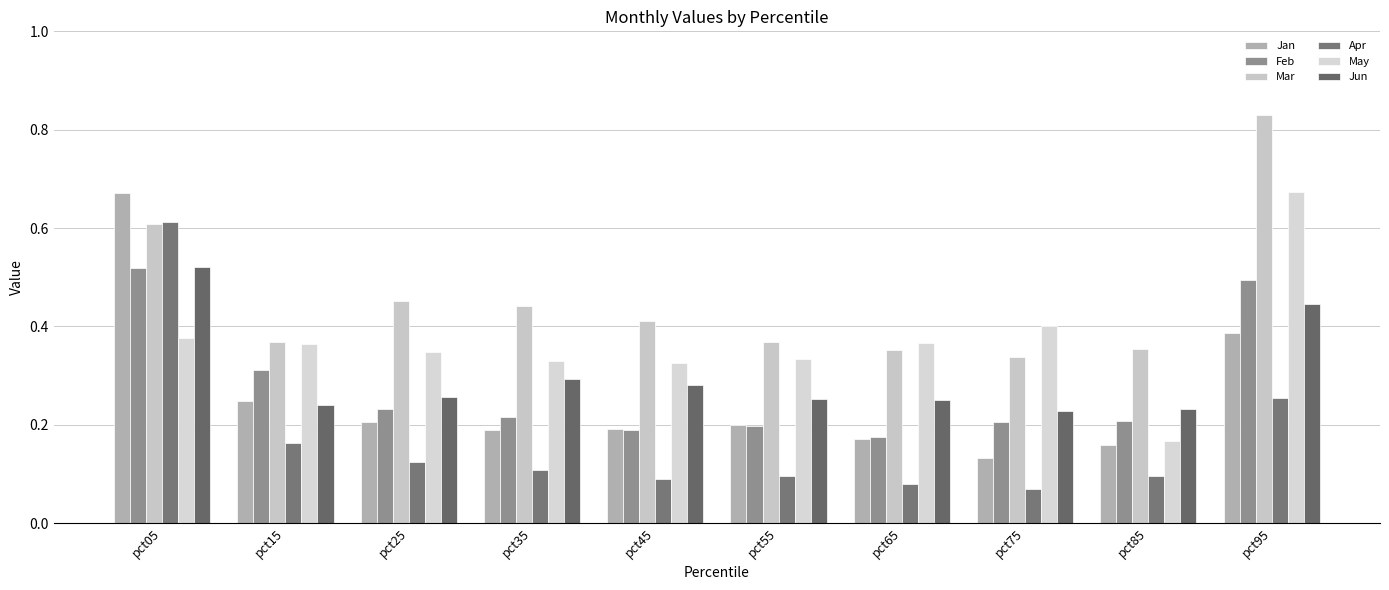

How many bars are there in total?

60